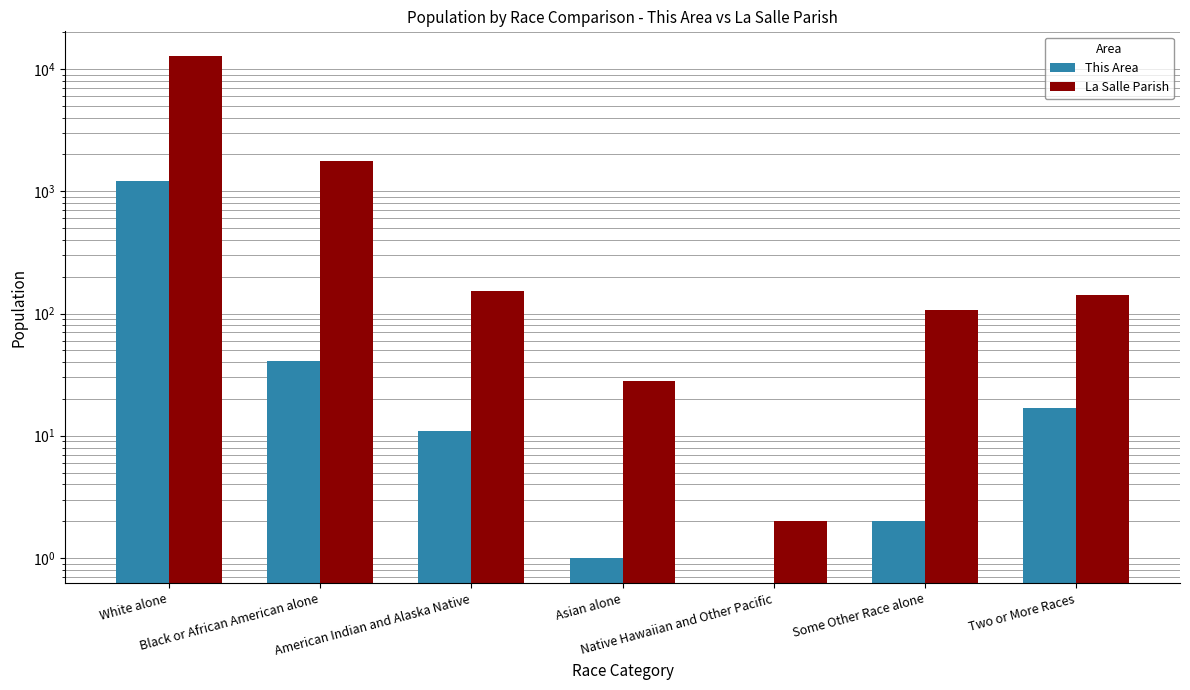

Where is La Salle Parish nearest to the value 6345?

Black or African American alone